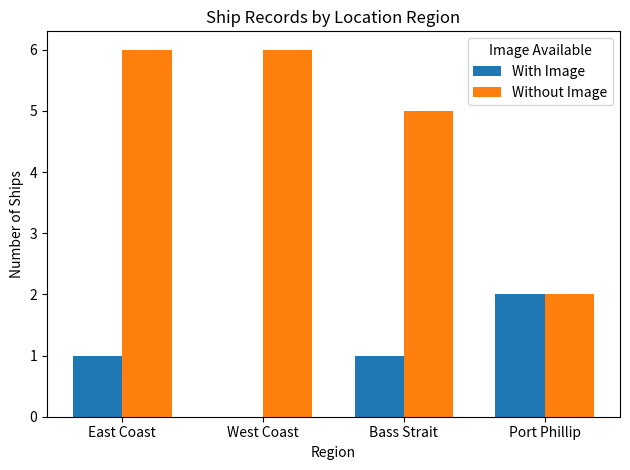

What is the sum of all Without Image values?

19